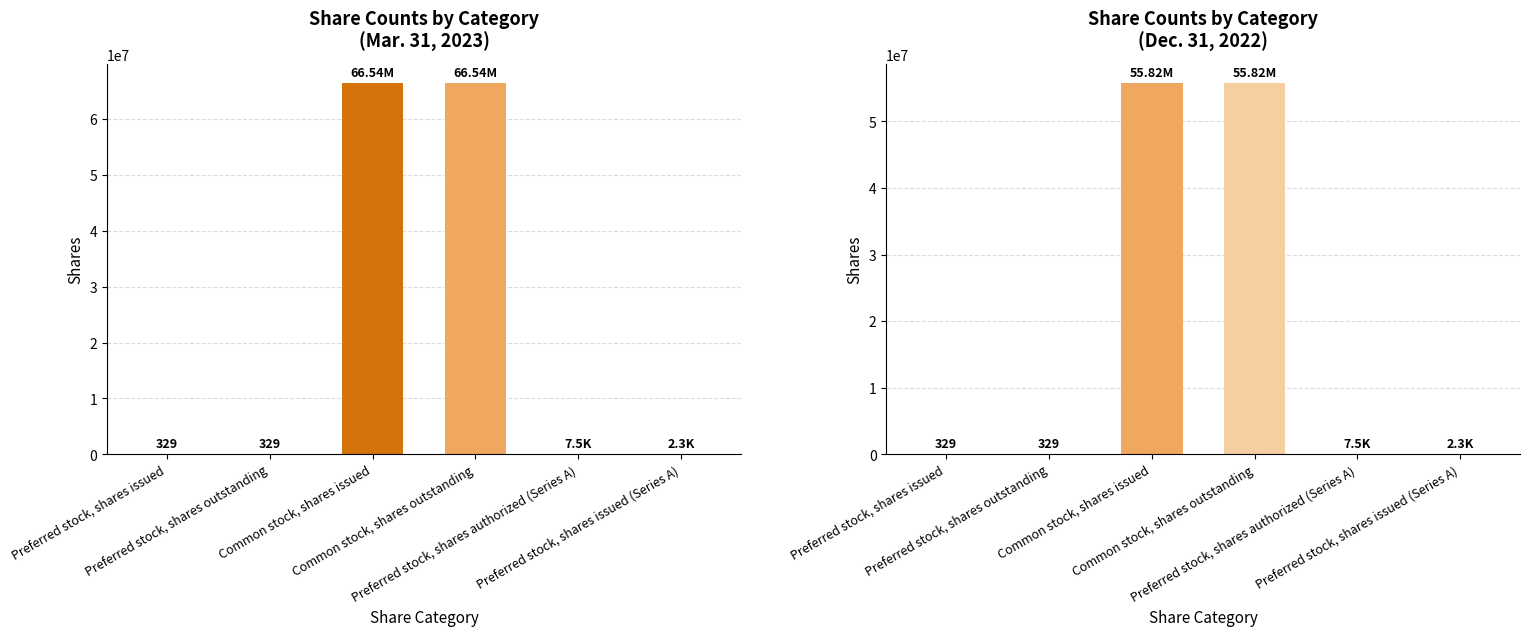

How many categories are shown in the chart?

6